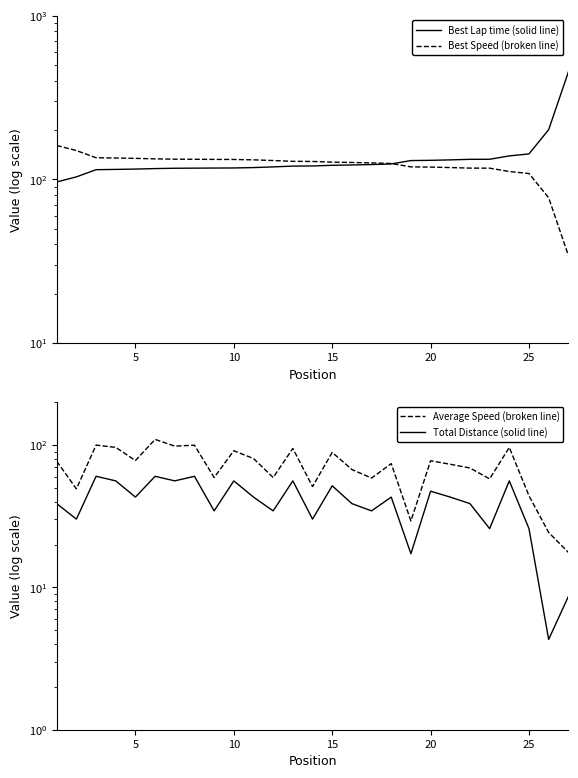

Reading left to right, what are all the values shown in this chart?

Best Lap time (solid line): 96.4	103.5	114.5	115.0	115.5	116.3	116.9	117.0	117.2	117.3	118.0	119.1	120.5	120.7	121.8	122.4	123.1	124.2	130.2	130.6	131.5	132.5	132.6	139.0	142.9	200.9	451.6
Best Speed (broken line): 160.9	149.9	135.5	134.9	134.3	133.4	132.7	132.6	132.4	132.2	131.5	130.3	128.8	128.6	127.3	126.8	126.0	124.9	119.1	118.8	118.0	117.1	117.0	111.6	108.5	77.2	34.4
Average Speed (broken line): 77.0	49.2	99.9	96.3	77.8	109.6	98.2	99.8	59.1	91.2	80.4	59.2	94.6	51.1	88.8	67.3	58.6	74.1	29.3	77.6	73.3	69.0	57.9	96.2	44.0	24.3	17.6
Total Distance (solid line): 38.8	30.2	60.3	56.0	43.1	60.3	56.0	60.3	34.5	56.0	43.1	34.5	56.0	30.2	51.7	38.8	34.5	43.1	17.2	47.4	43.1	38.8	25.9	56.0	25.9	4.3	8.6